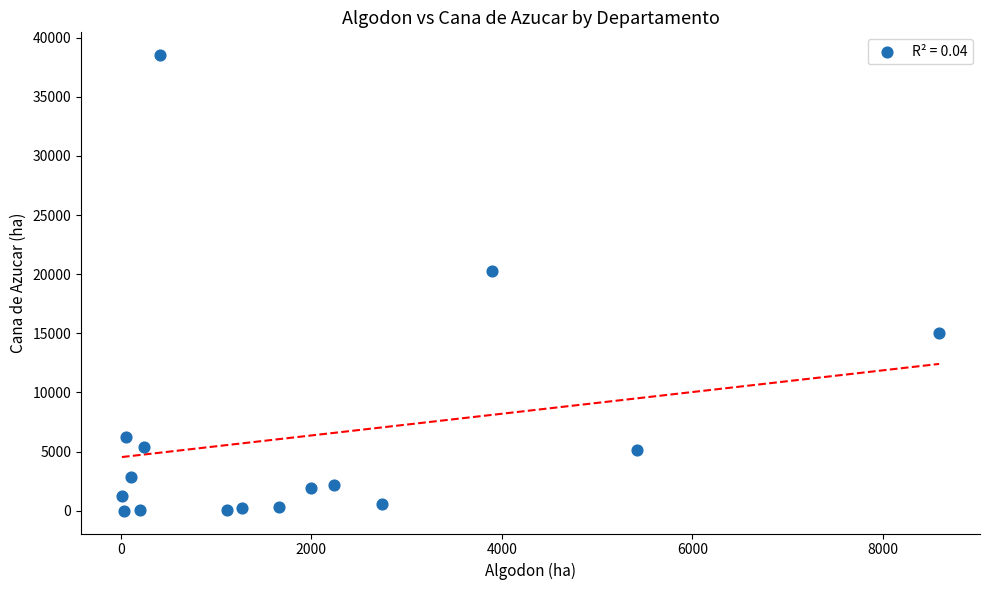

What is the range of X values (max minus min)?

8578